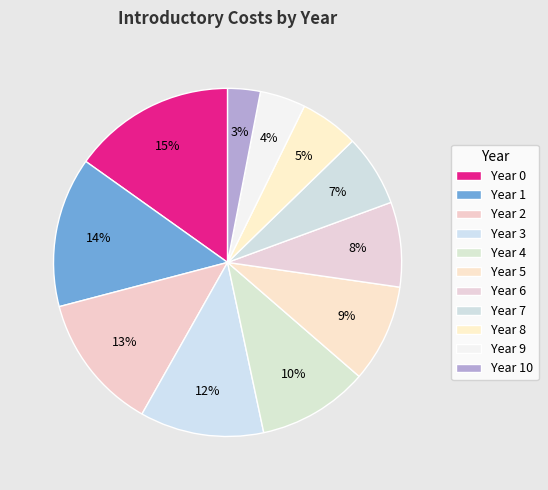

To the nearest percent, what percentage of the pie is Year 7?

7%